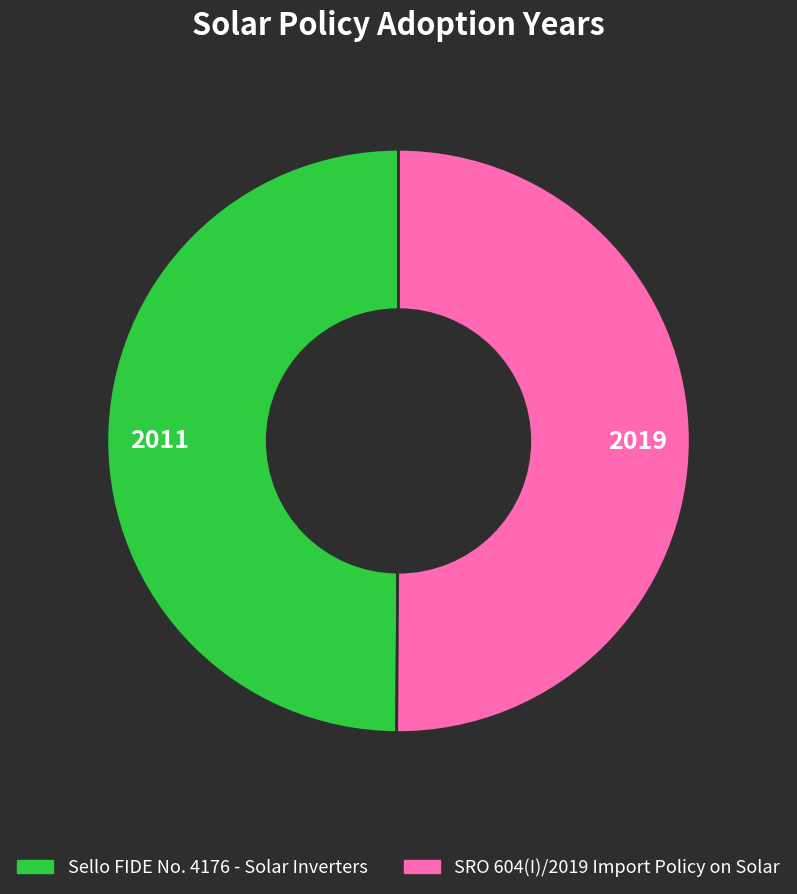

Do Sello FIDE No. 4176 - Solar Inverters and SRO 604(I)/2019 Import Policy on Solar together represent more than half of the pie?

Yes